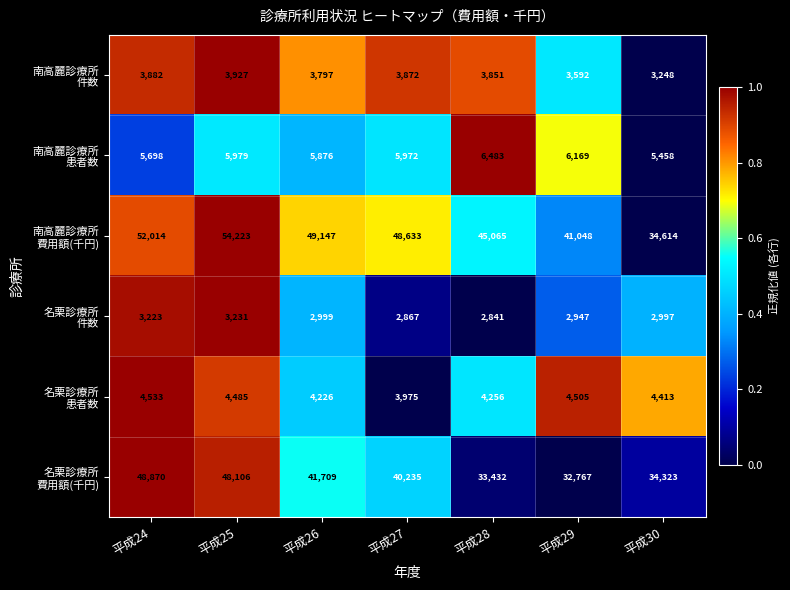

What is the spread (max minus min) of values at 平成27?

45766